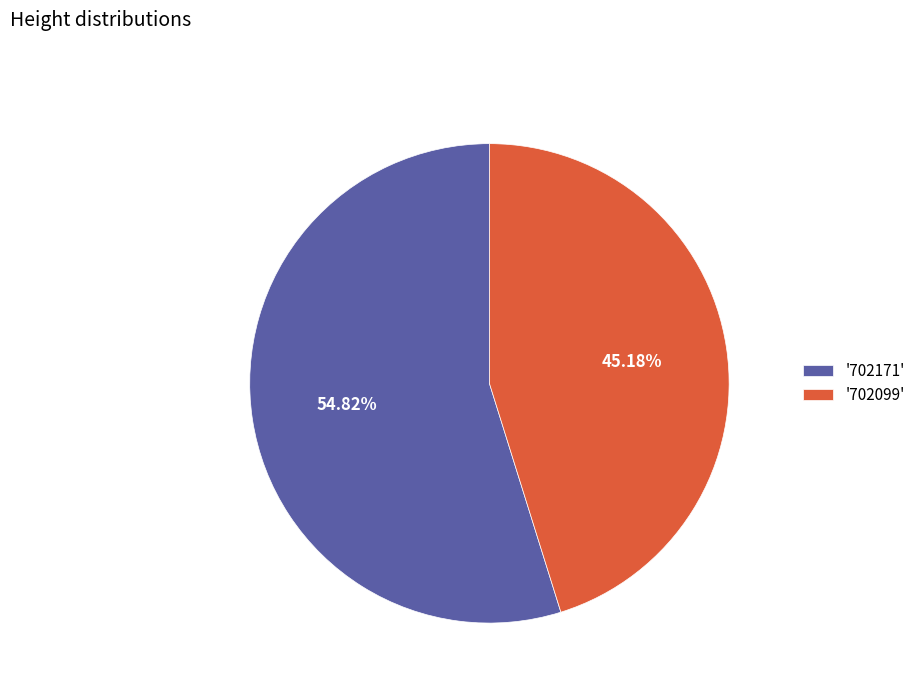

Combined, do '702171' and '702099' account for over 50%?

Yes